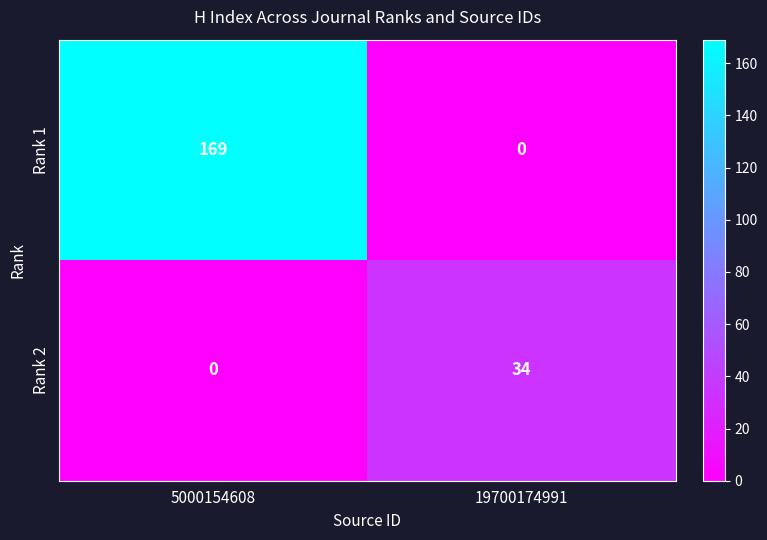

What is the total value across all series at 5000154608?

169